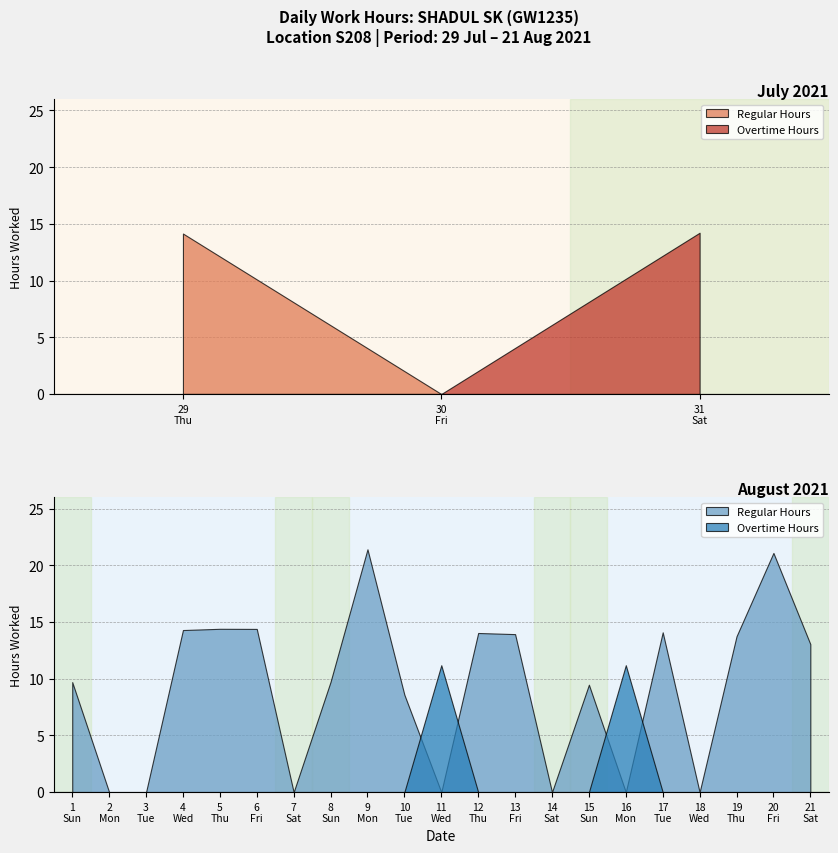

True or false: Overtime Hours has a value of 6.1 at 30.

False